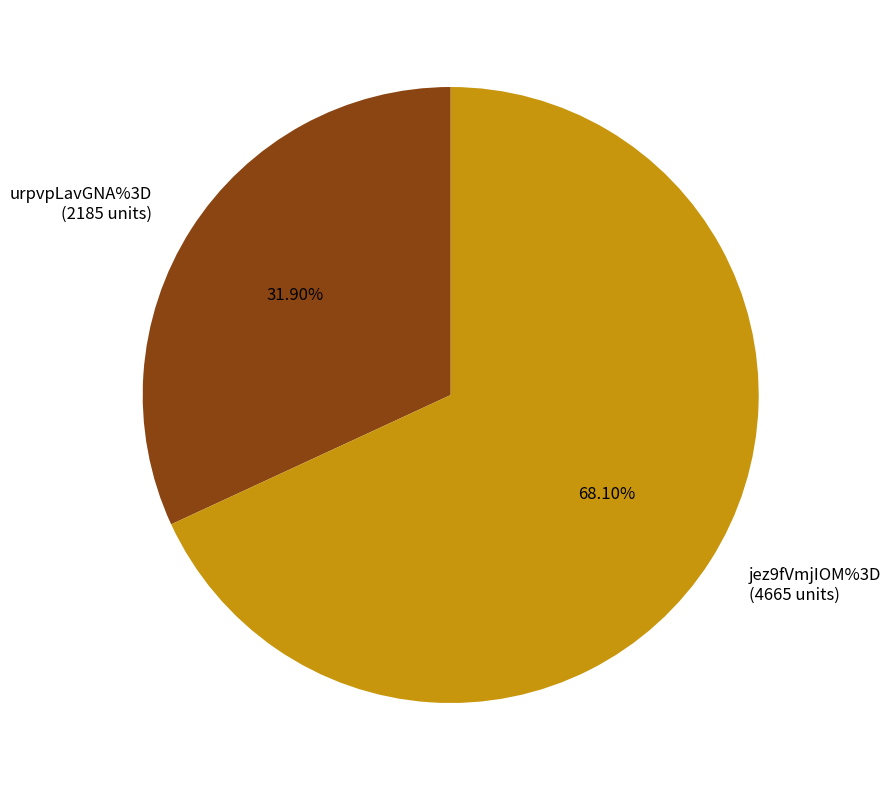

How many segments does this pie chart have?

2